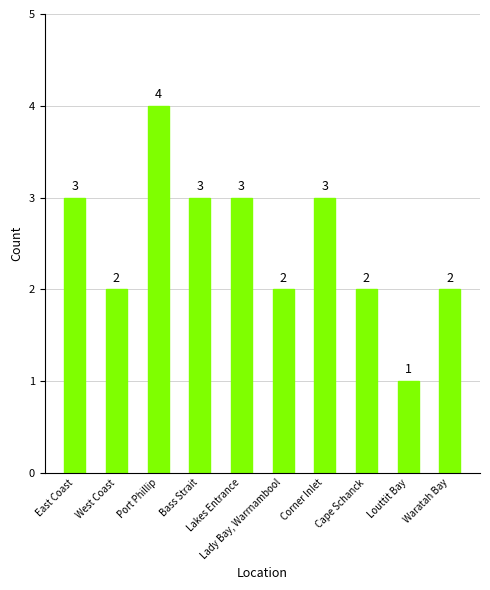

Count the values in the range 2 to 3.

8